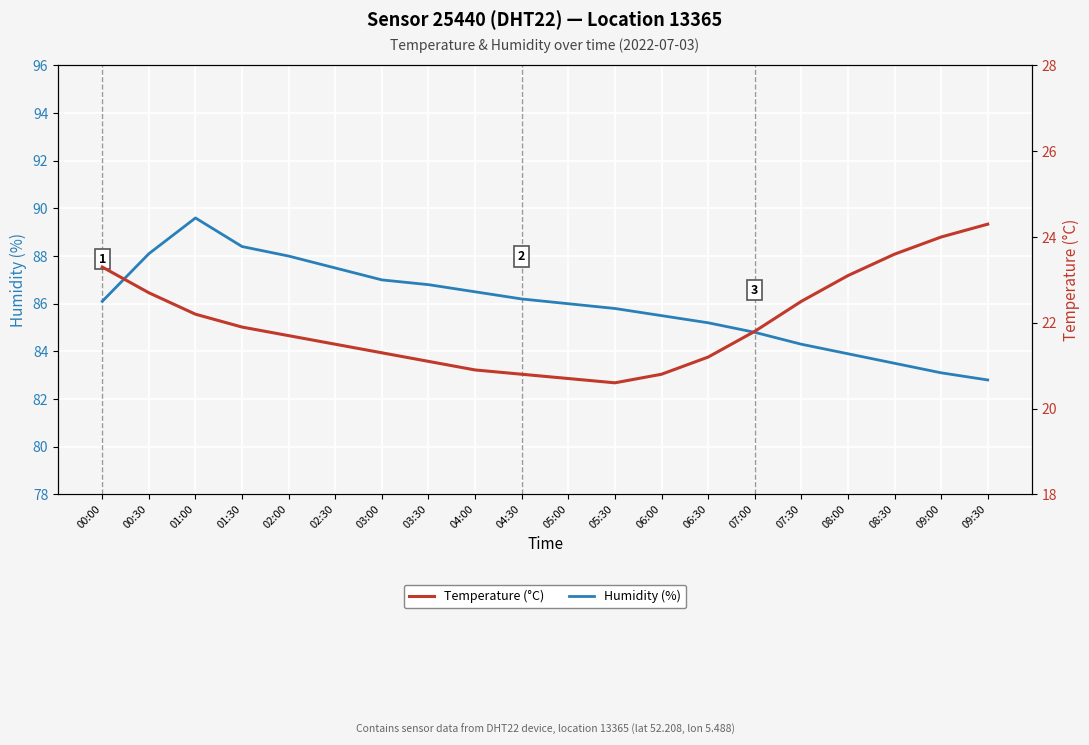

The value of Humidity (%) at 08:00 is 120.9. True or false?

False